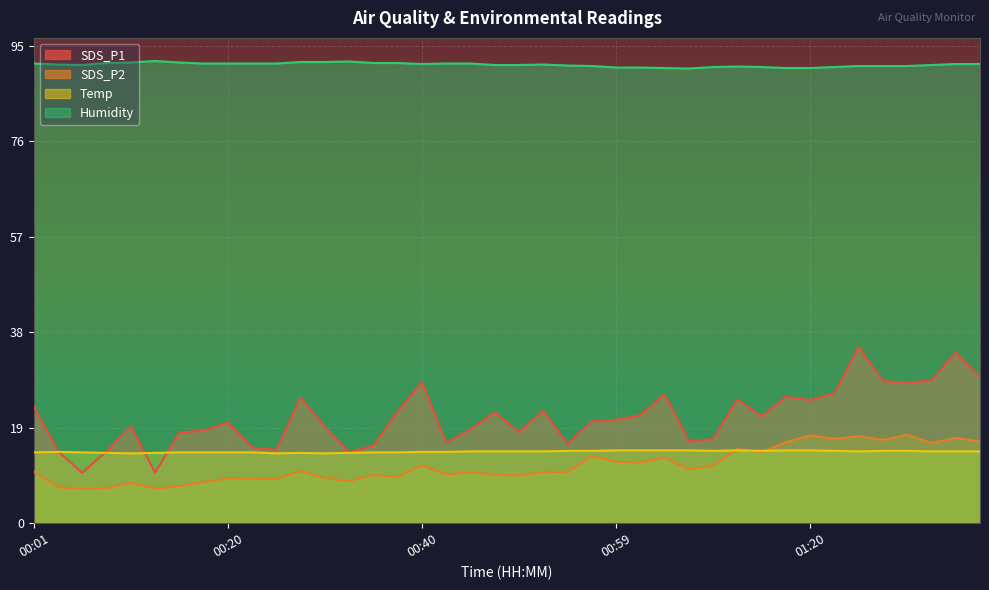

What is the total value across all series at 00:15?

131.2